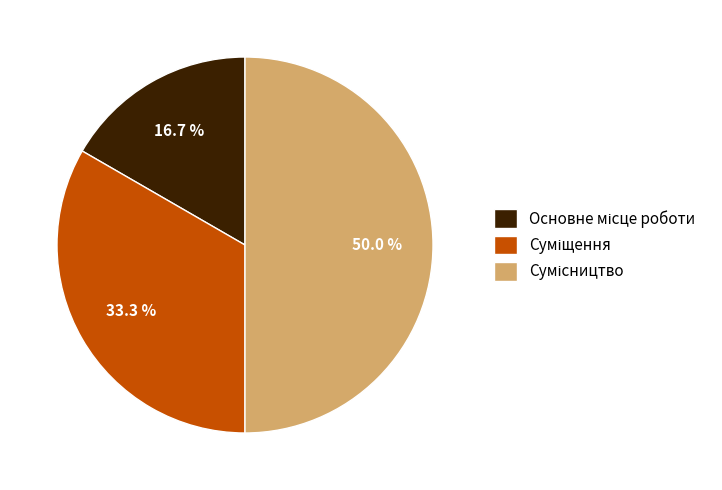

True or false: Сумісництво accounts for 57% of the total.

False